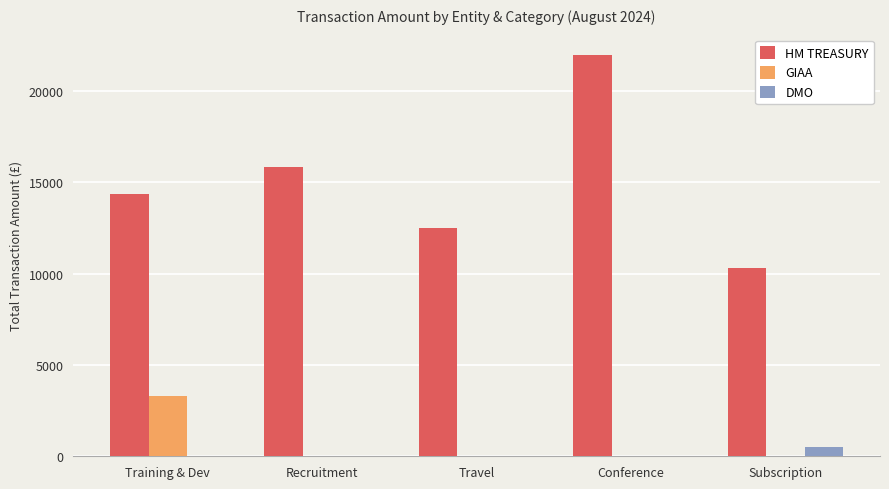

What is the greatest value displayed?

21984.0